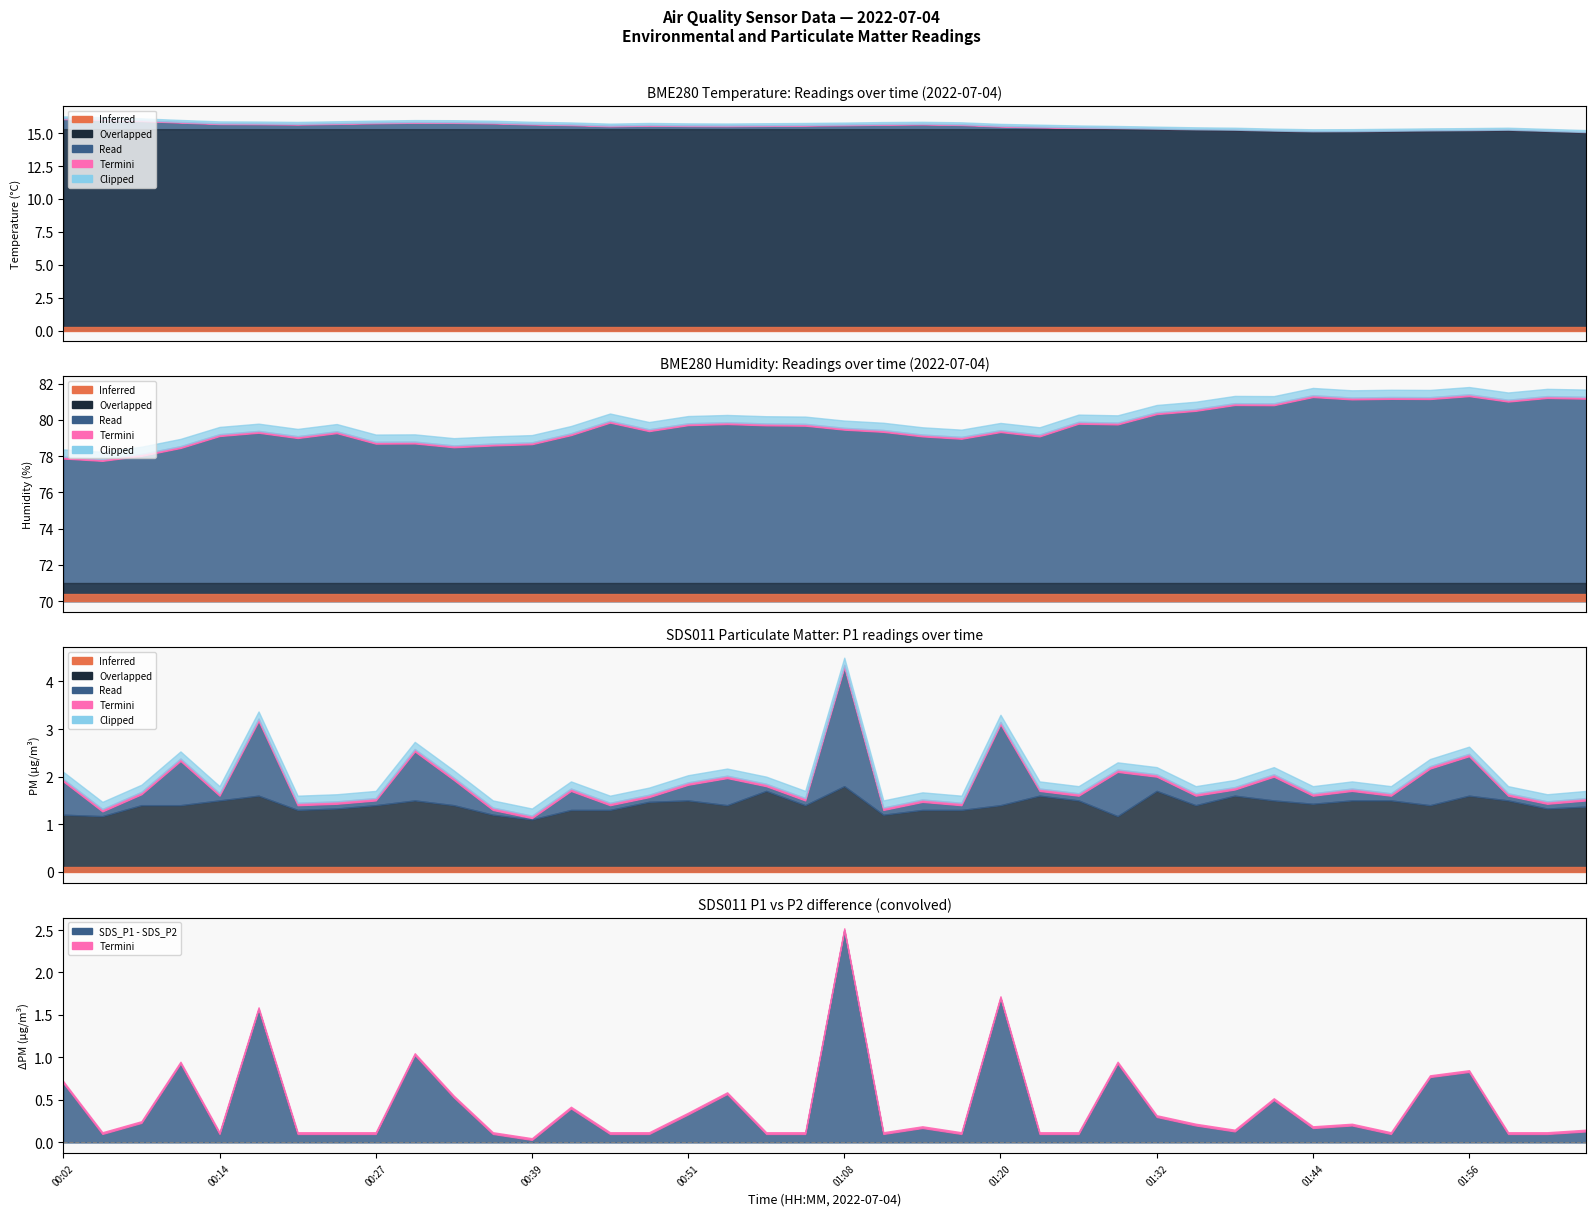

What is the maximum value for BME280_humidity?

81.3